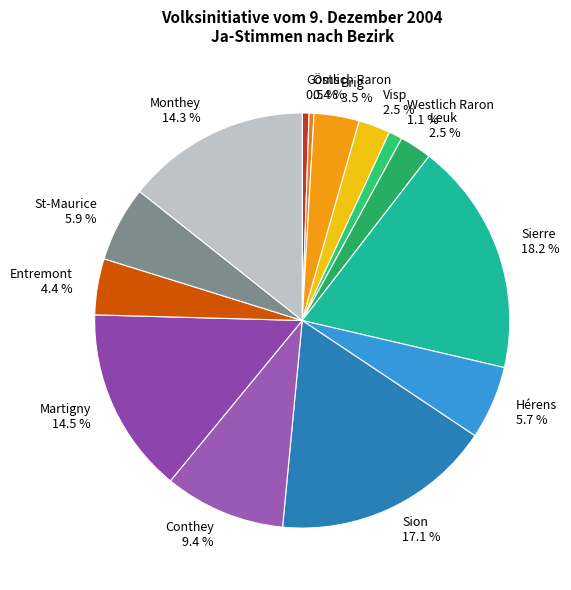

Count the number of slices in the pie.

14